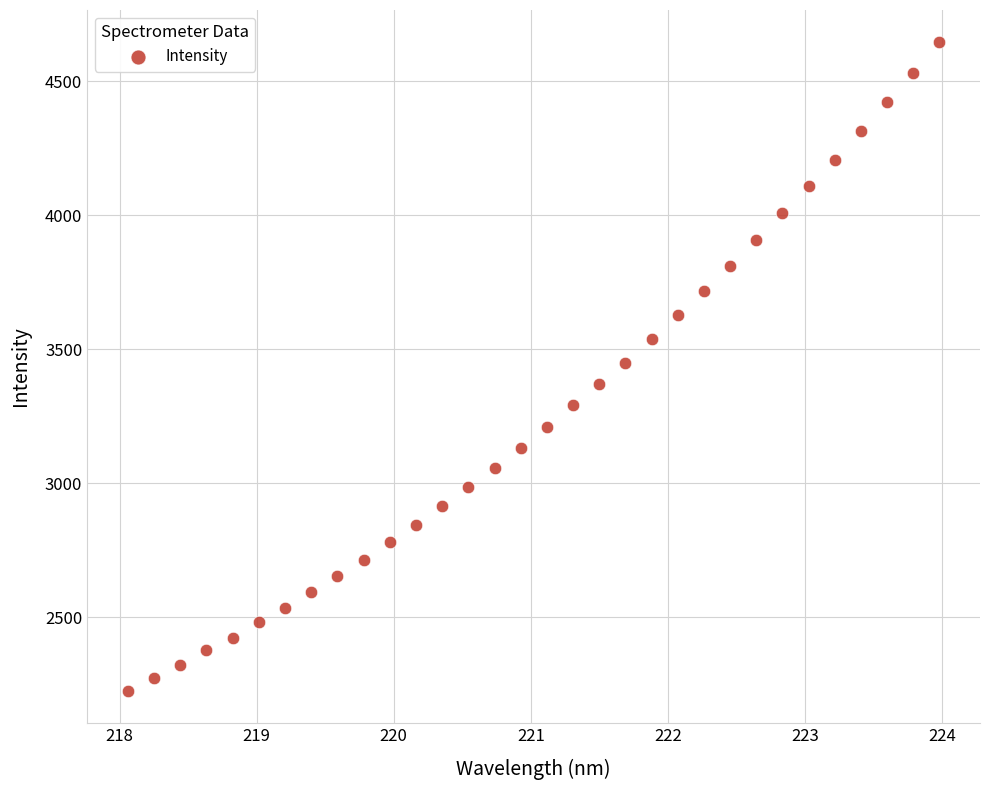

What is the range of X values (max minus min)?

5.9